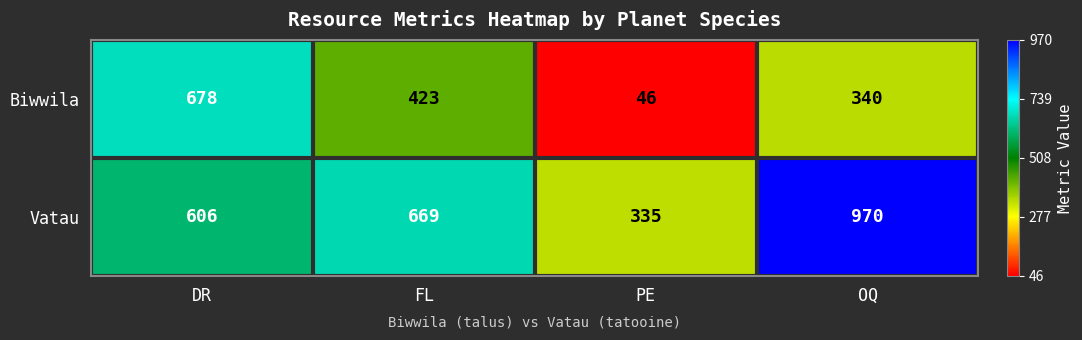

Between PE and OQ, which series saw the biggest shift?

Vatau